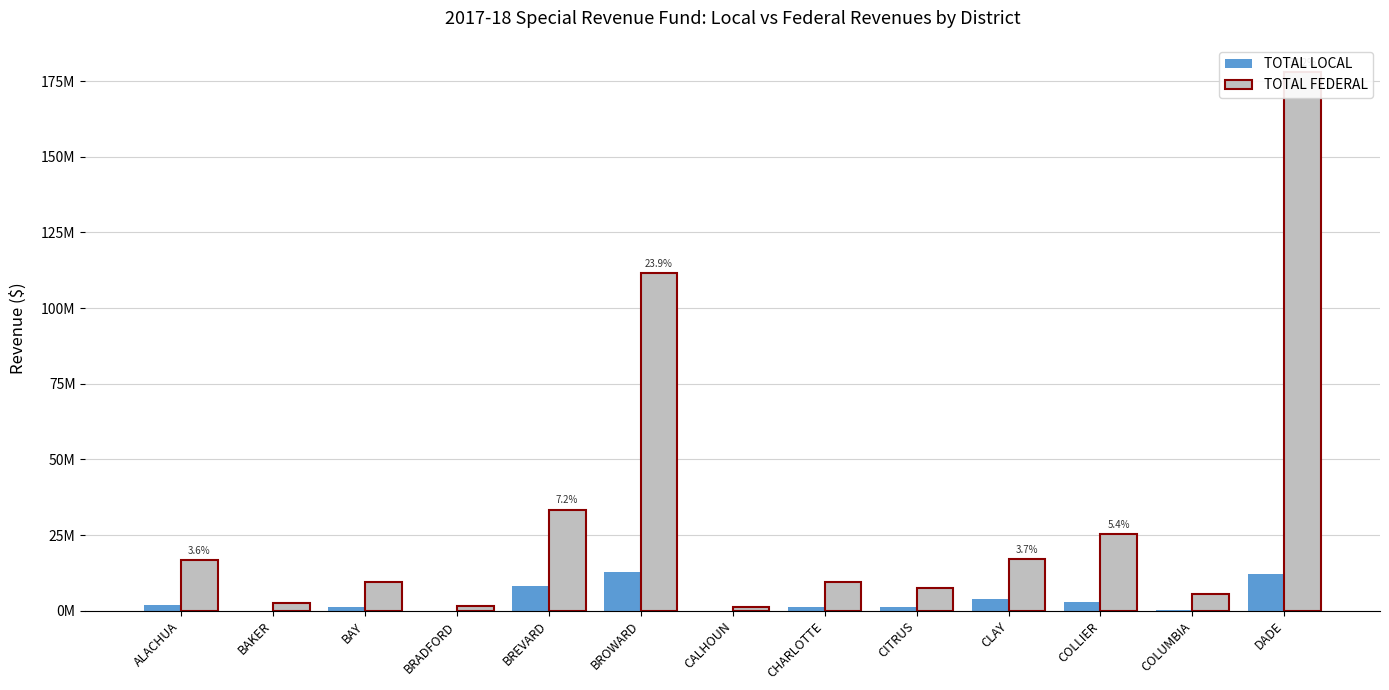

At BROWARD, list the series in order from largest to smallest.

TOTAL FEDERAL, TOTAL LOCAL